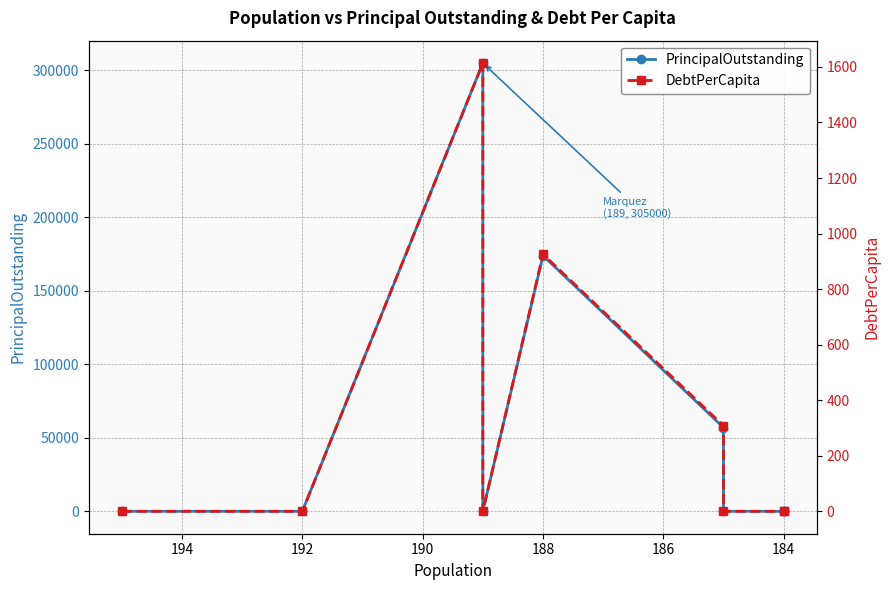

What is the difference between the maximum and second lowest values in the PrincipalOutstanding series?

305000.0